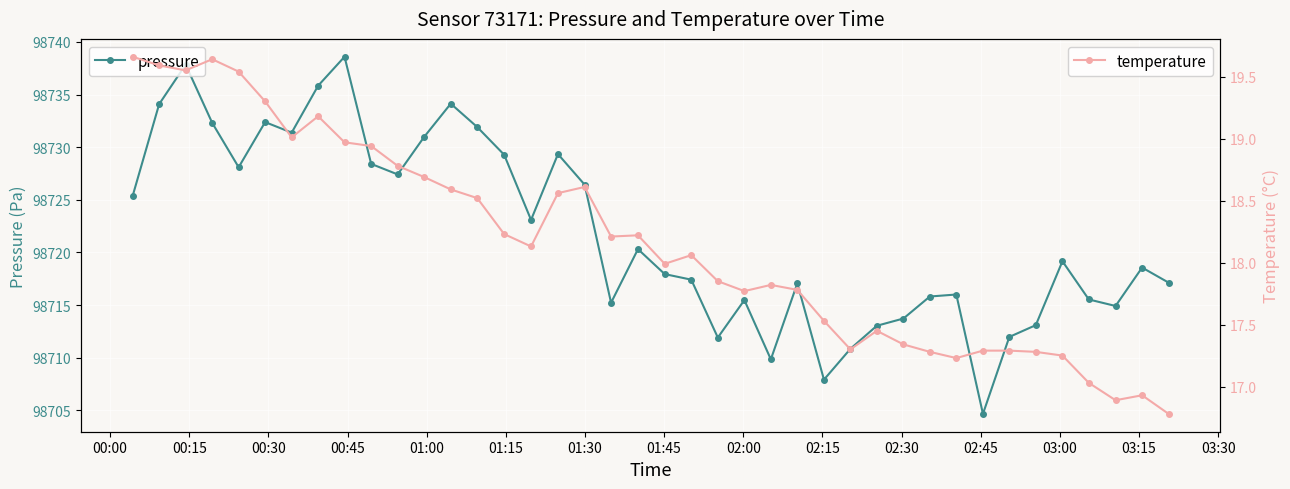

True or false: pressure has more than 0 points higher than both neighbors.

True